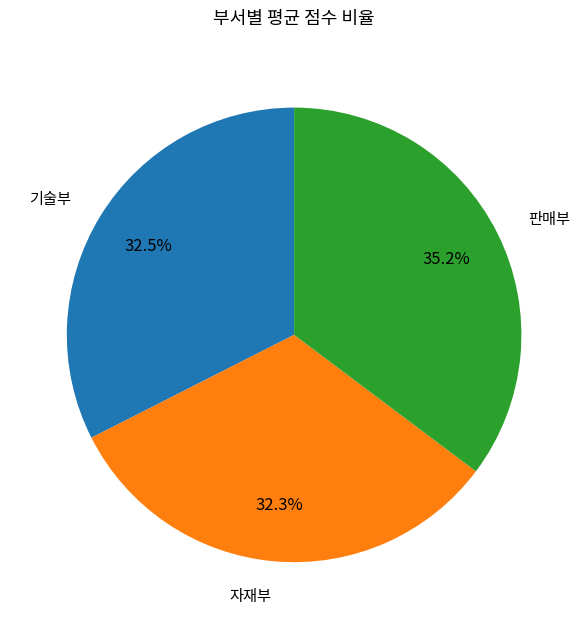

Does any single category account for the majority?

No